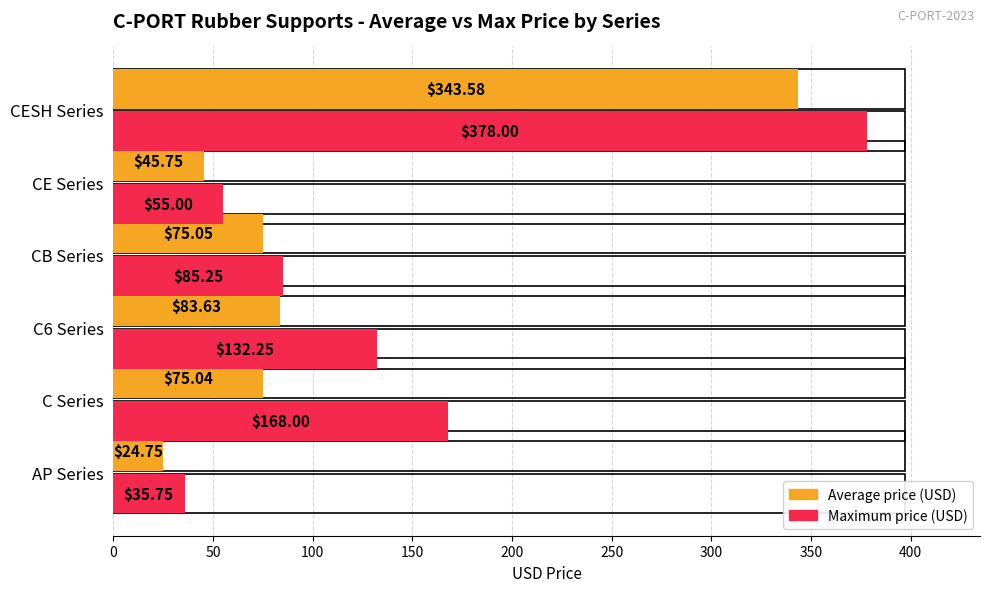

How many bars are there in total?

12